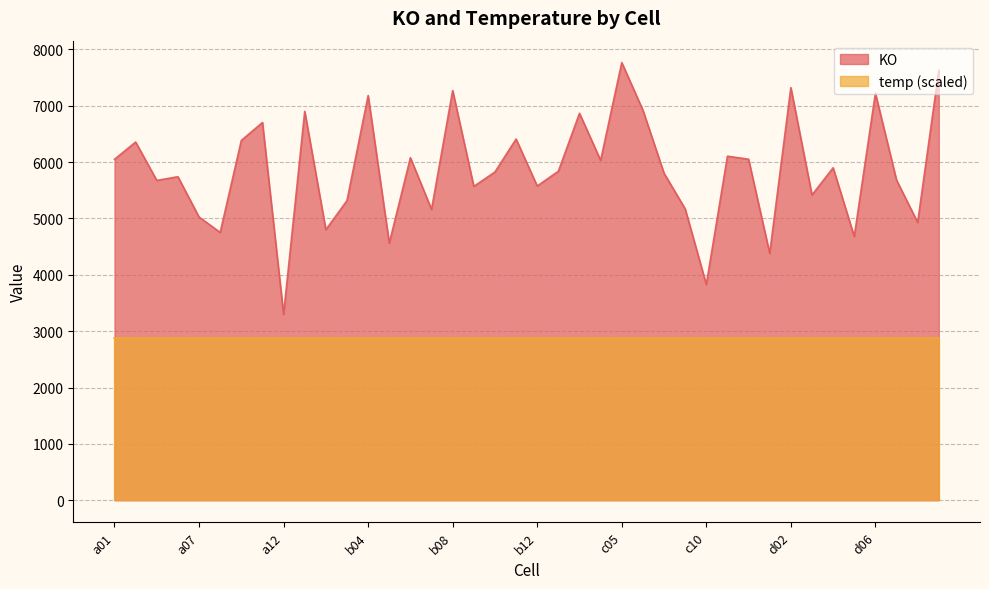

What is the change in value from c04 to d08?

-1101